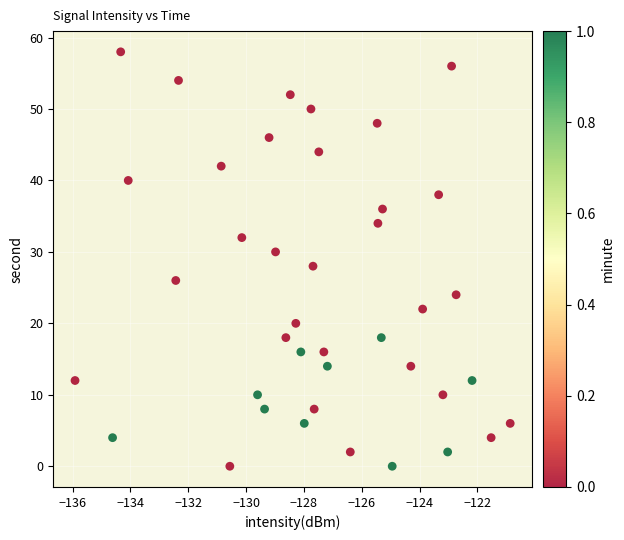

What is the range of Y values (max minus min)?

58